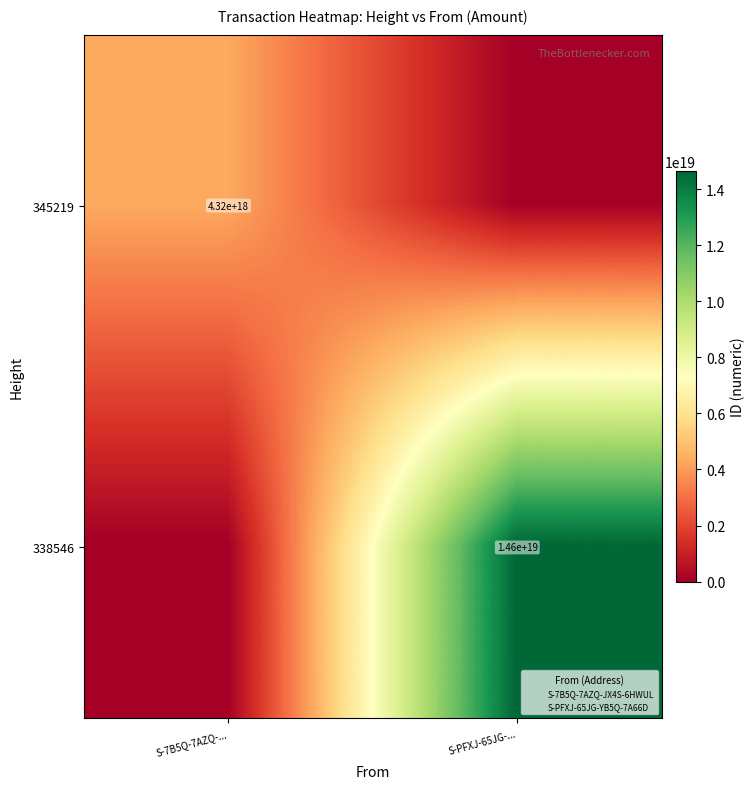

What is the difference between the highest and lowest values at S-PFXJ-65JG-...?

14630811952262074368